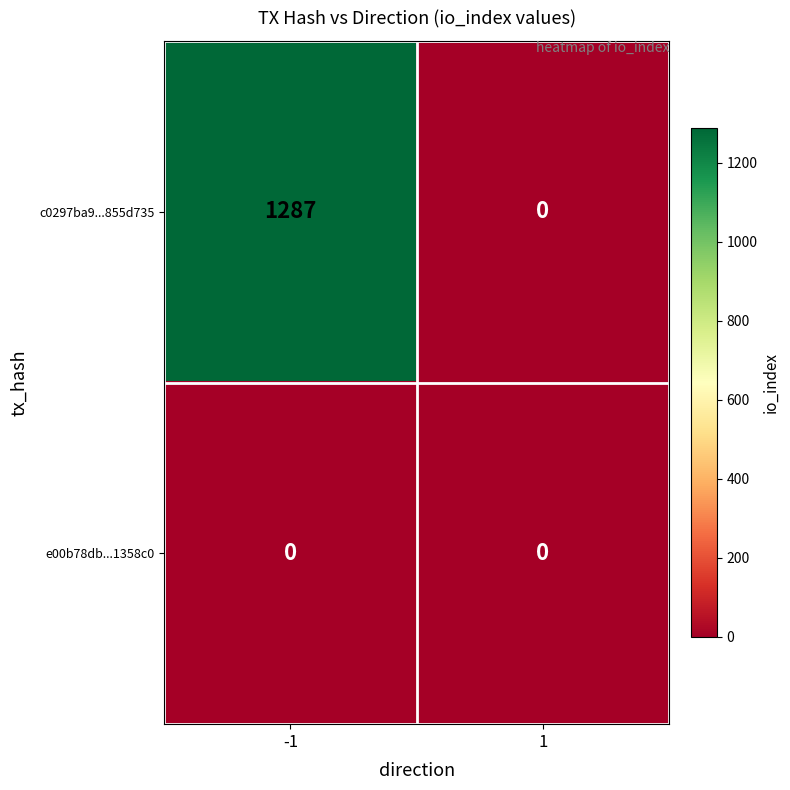

What is the maximum value shown in the chart?

1287